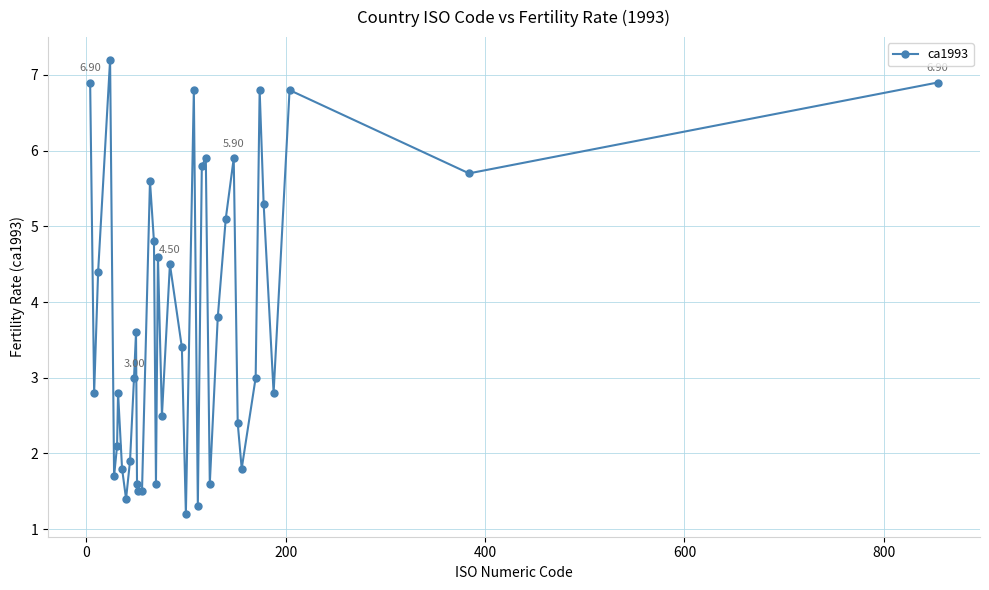

Is this an area chart (filled region under the line)?

No